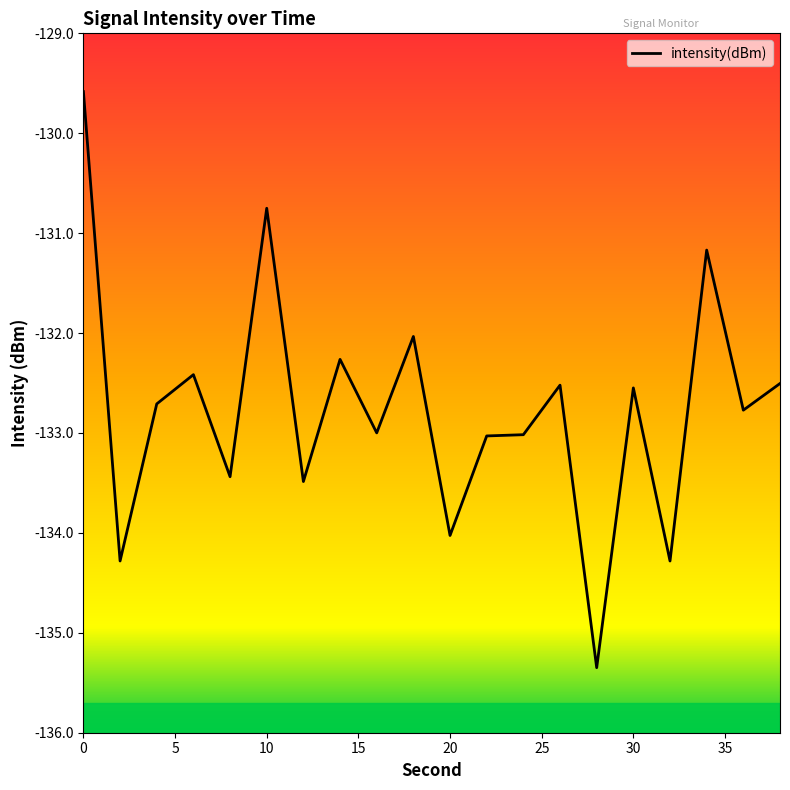

What is the difference between the maximum and minimum values?

5.8